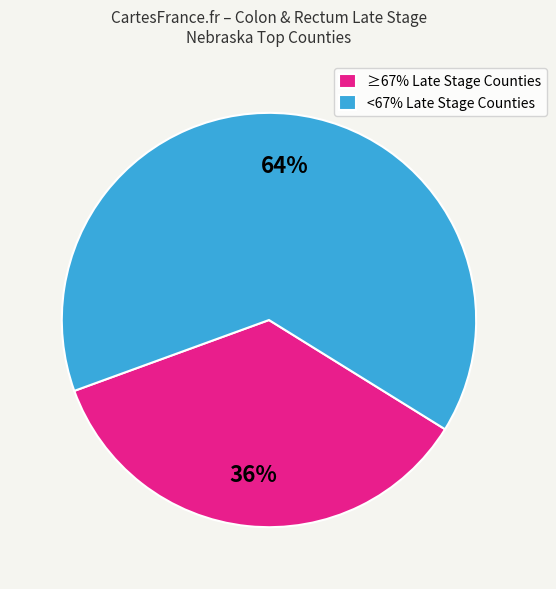

Do <67% Late Stage Counties and ≥67% Late Stage Counties together represent more than half of the pie?

Yes